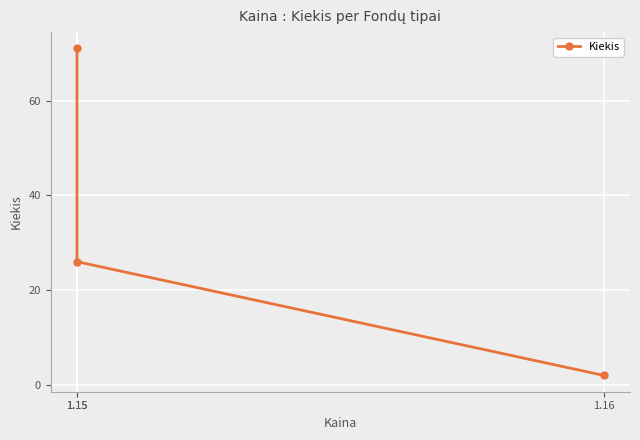

Reading left to right, list all the values displayed in this chart.

71	26	2